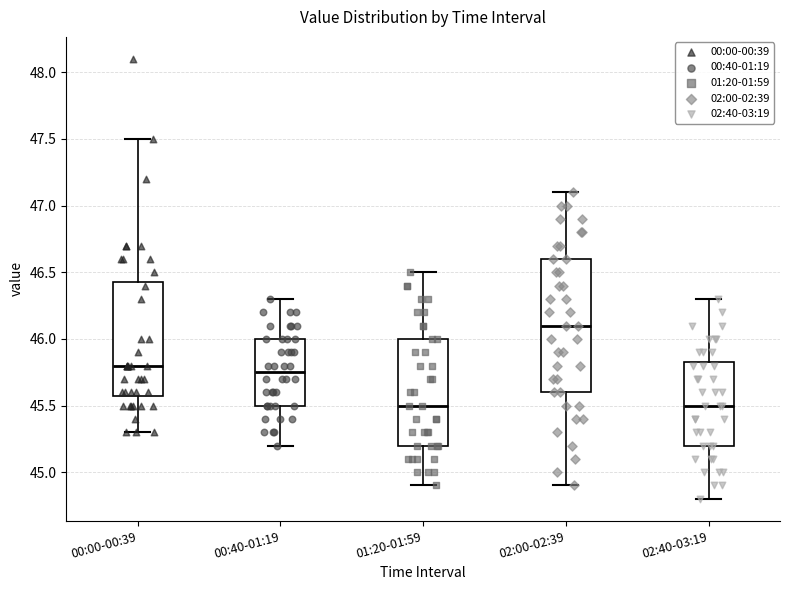

Reading left to right, read every box against the y-axis: the position of its median line, the range the box covers, and the ends of its whiskers. The values are not printed on the chart, so give them approximately, as read against the axis.

00:00-00:39: median 45.80, box 45.60 to 46.45, whiskers 45.30 to 47.50
00:40-01:19: median 45.75, box 45.50 to 46.00, whiskers 45.20 to 46.30
01:20-01:59: median 45.50, box 45.20 to 46.00, whiskers 44.90 to 46.50
02:00-02:39: median 46.10, box 45.60 to 46.60, whiskers 44.90 to 47.10
02:40-03:19: median 45.50, box 45.20 to 45.85, whiskers 44.80 to 46.30